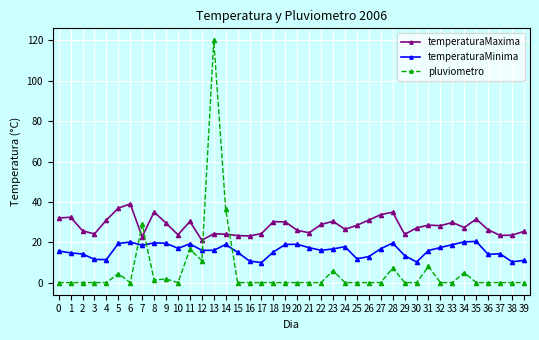

List the series in order of their peak value, highest first.

pluviometro, temperaturaMaxima, temperaturaMinima